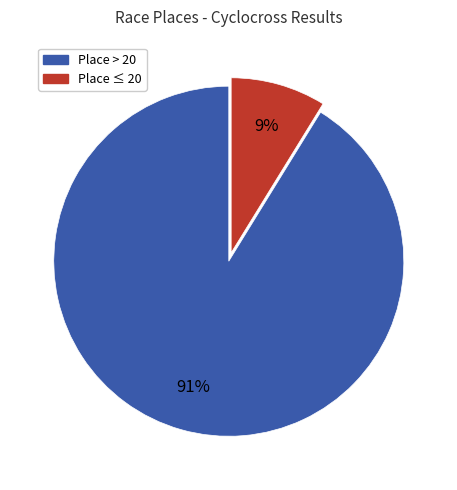

To the nearest percent, what is the average slice percentage?

50%